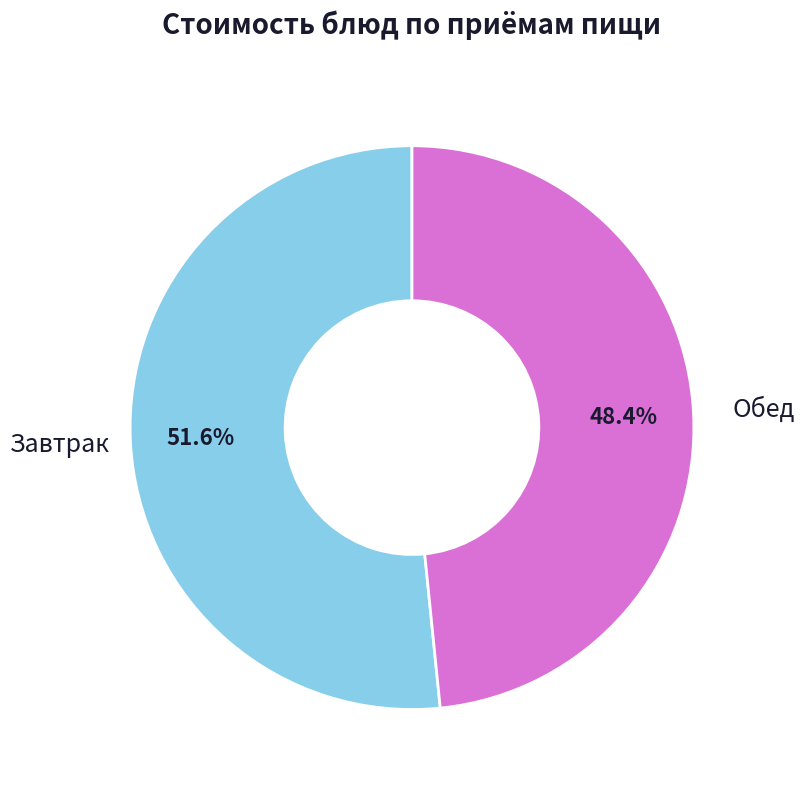

Count the number of slices in the pie.

2